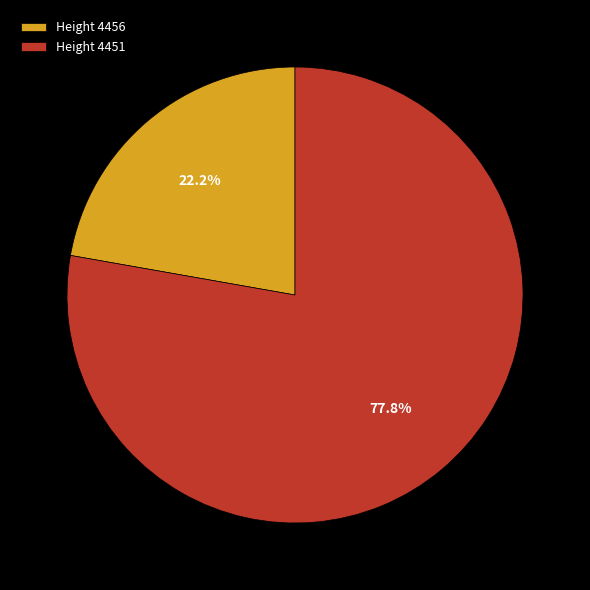

Rank the categories by value from highest to lowest.

Height 4451, Height 4456